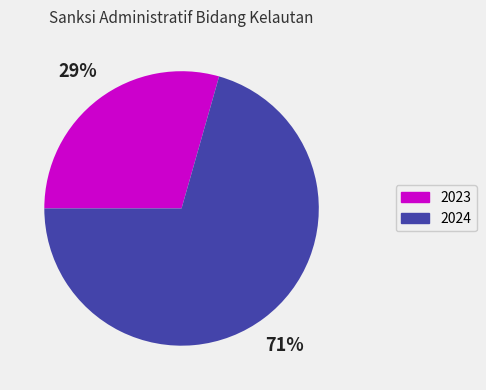

To the nearest percent, what portion does 2023 represent?

29%